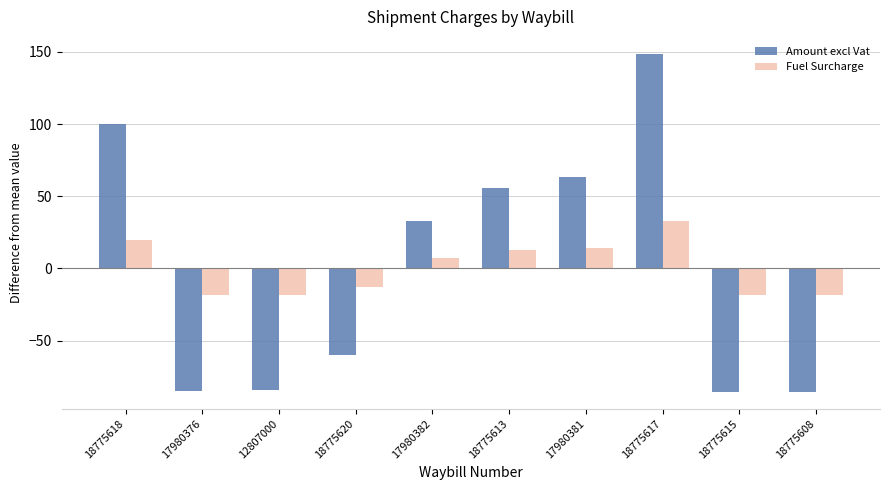

At which label does Fuel Surcharge first exceed 7?

18775618